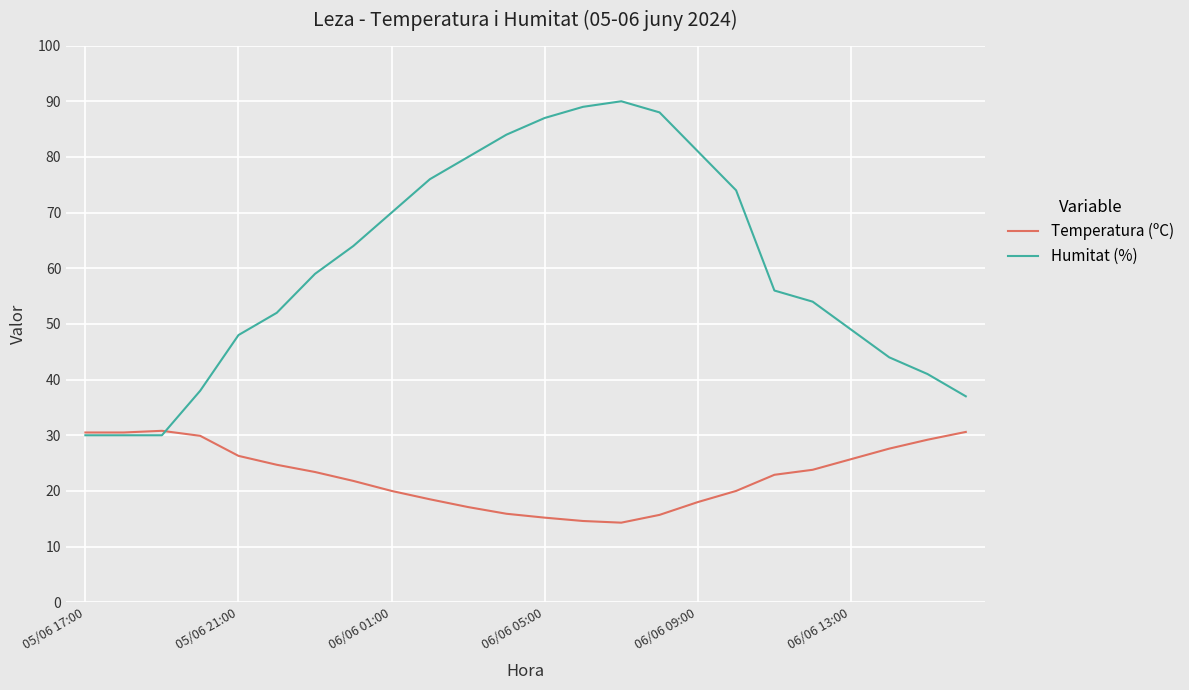

What is the smallest value displayed?

14.3